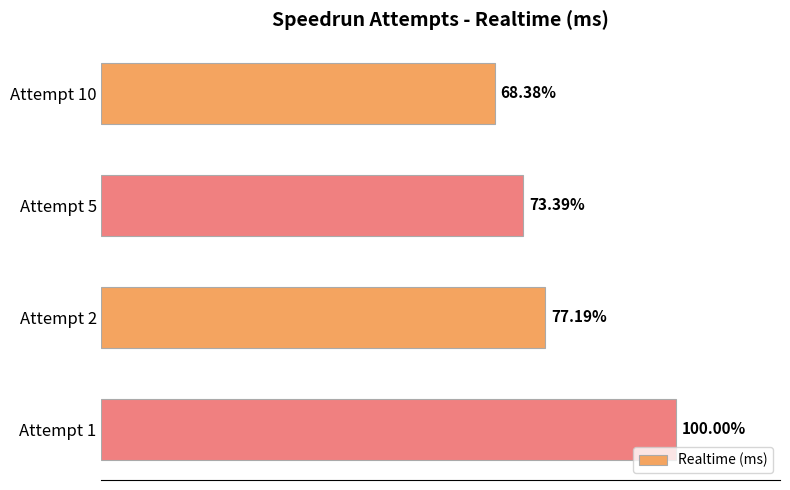

Count the values in the range 5835525 to 7951807.

3